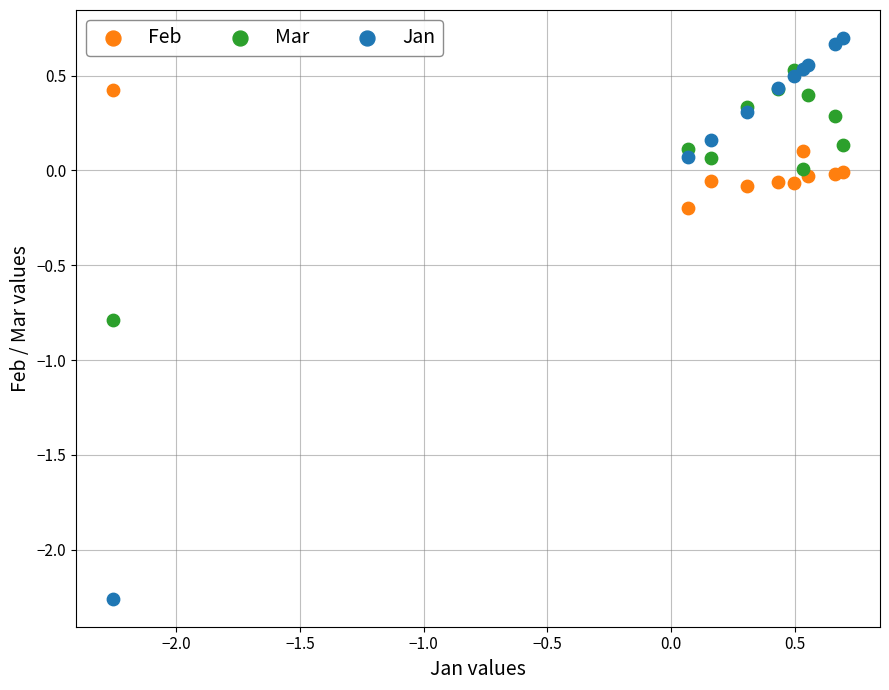

What are all the series names shown in the legend?

Feb, Mar, Jan